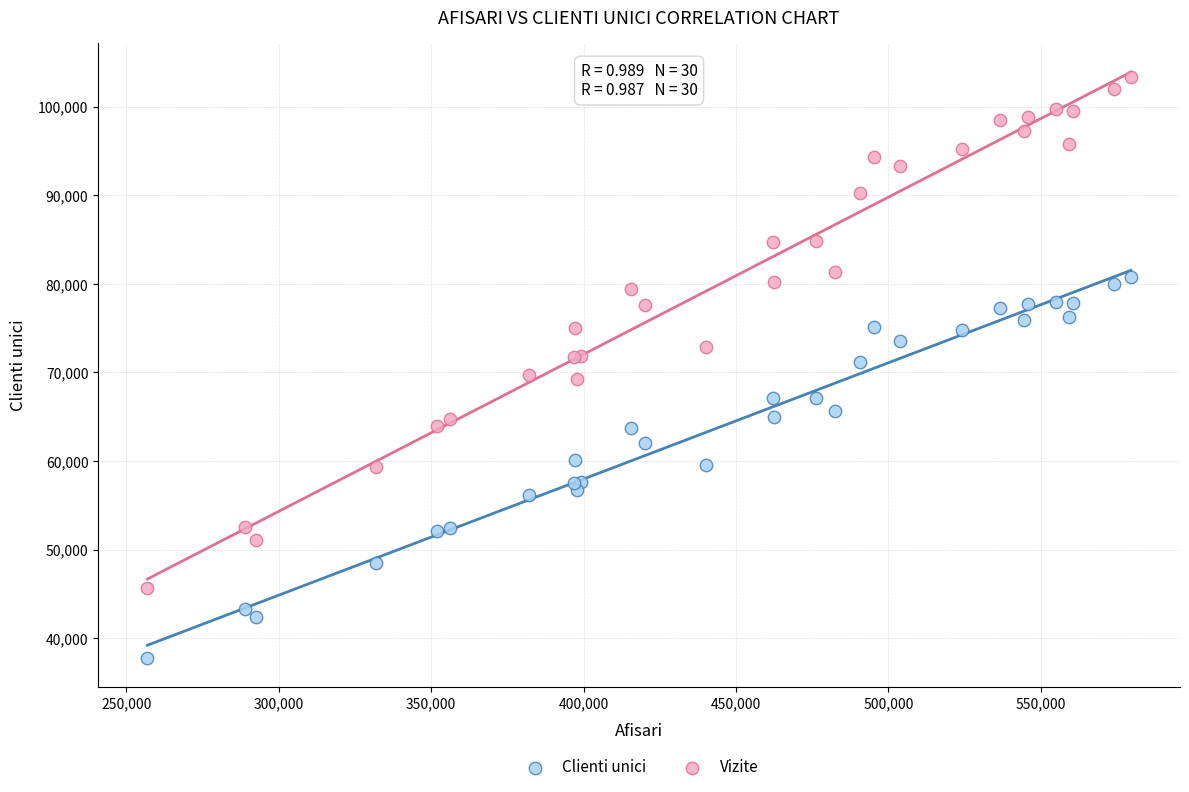

Which series reaches the minimum Y coordinate?

Clienti unici